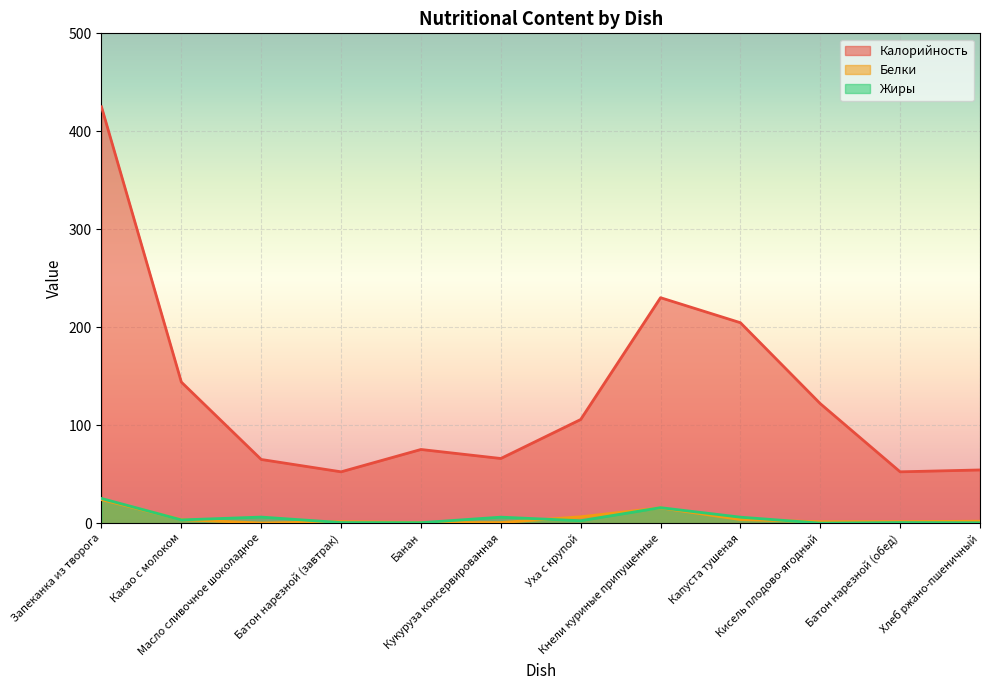

Count the number of data series in this chart.

3